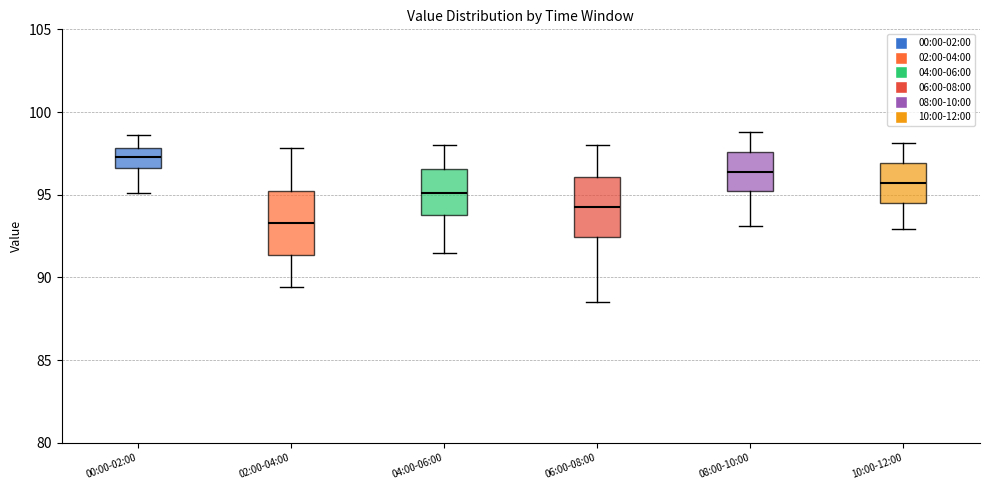

Which box's median line is the highest?

00:00-02:00